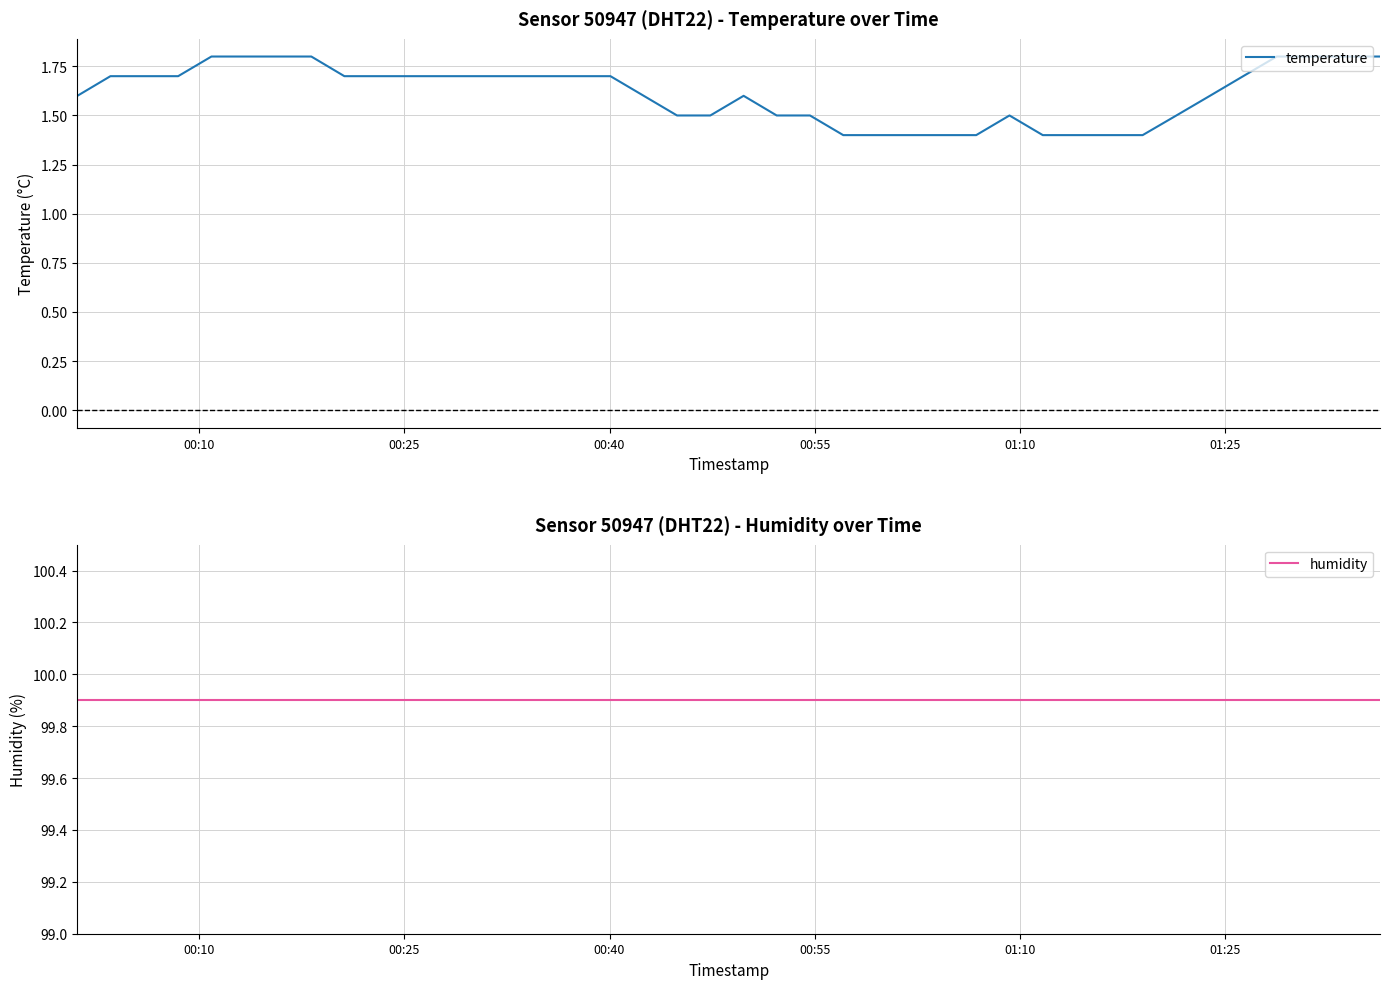

Which series has the largest range (max minus min)?

temperature